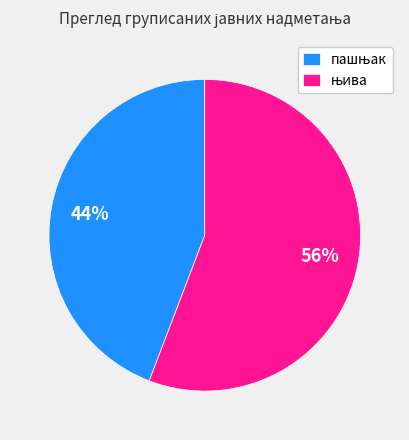

To the nearest percent, what is the average slice percentage?

50%